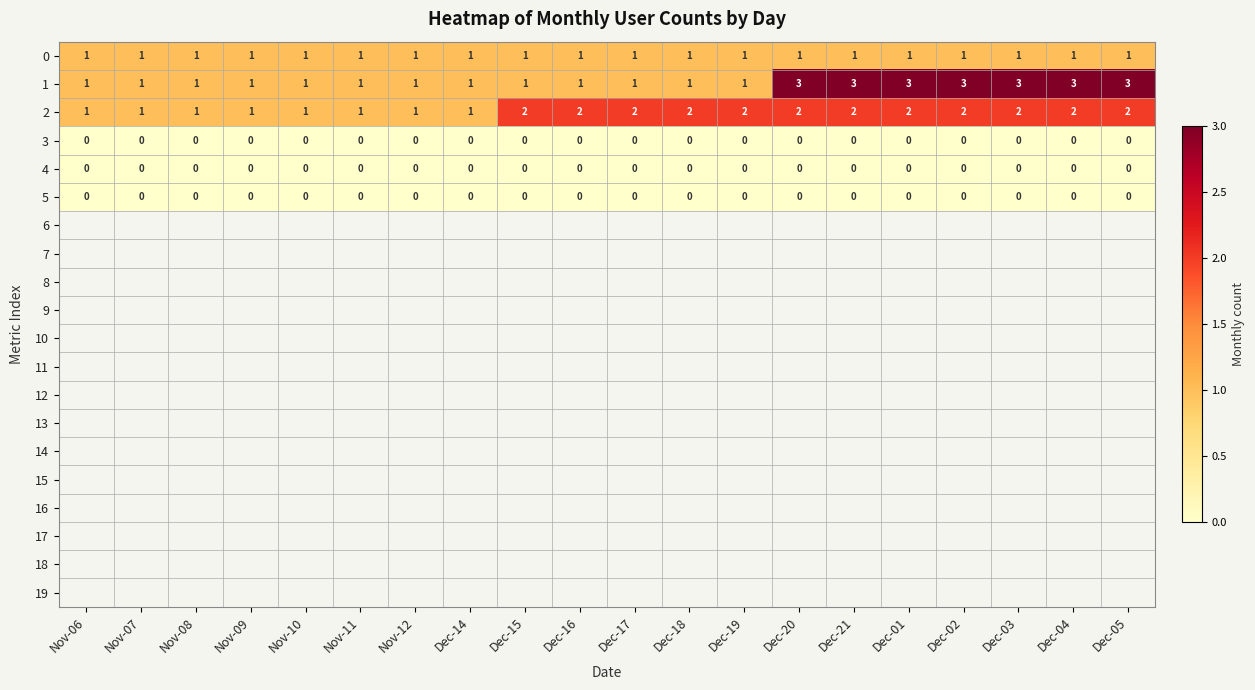

What is the total value across all series at Dec-19?

4